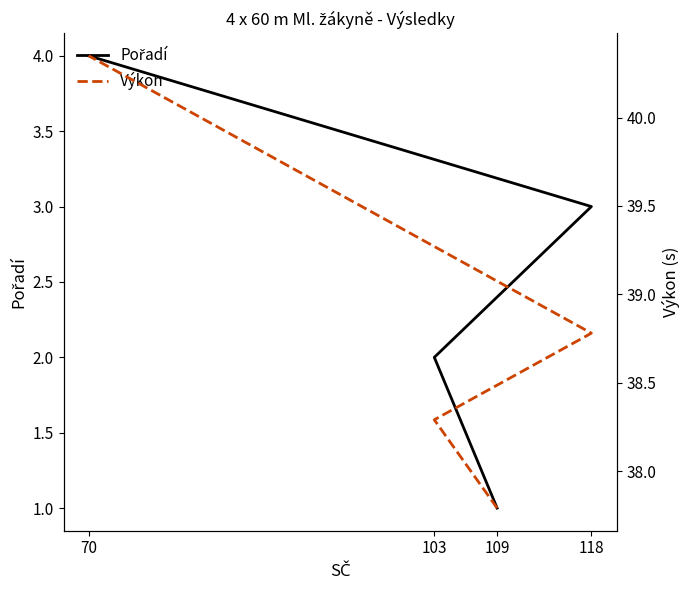

How many values in the Výkon series are below 38?

1